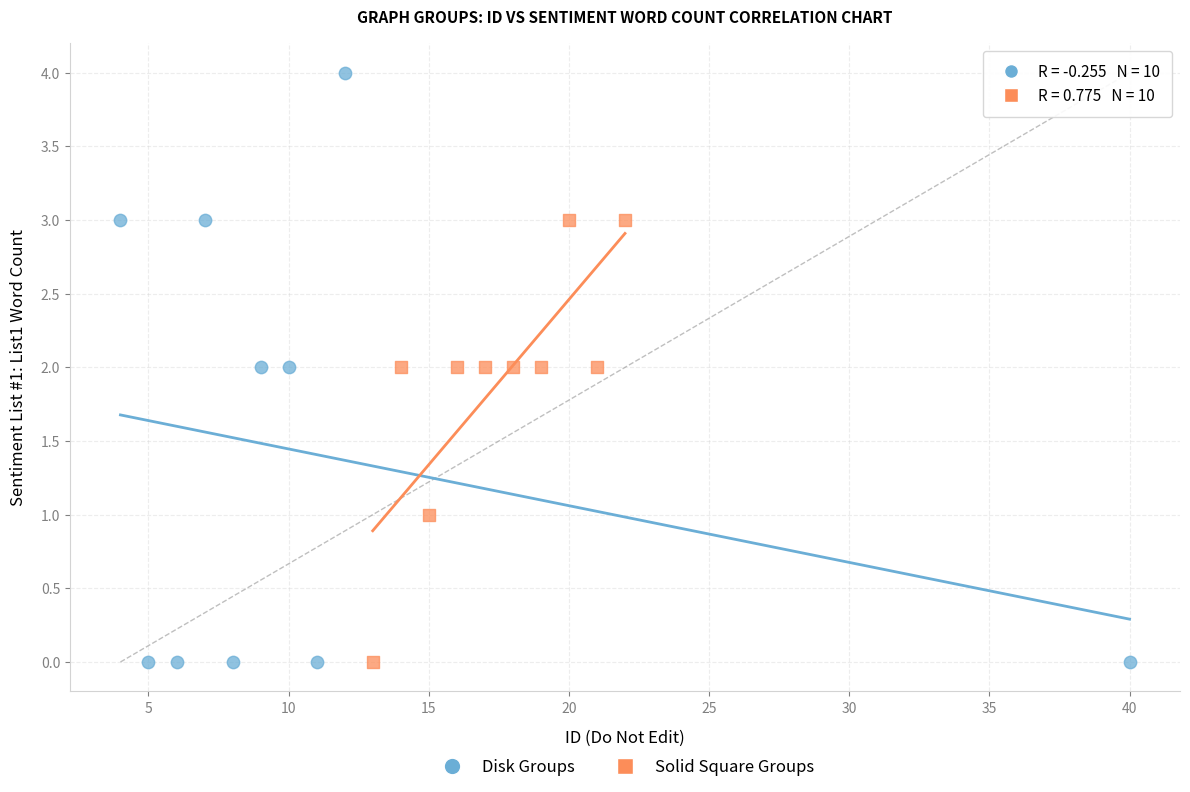

What are all the series names shown in the legend?

Disk Groups, Solid Square Groups